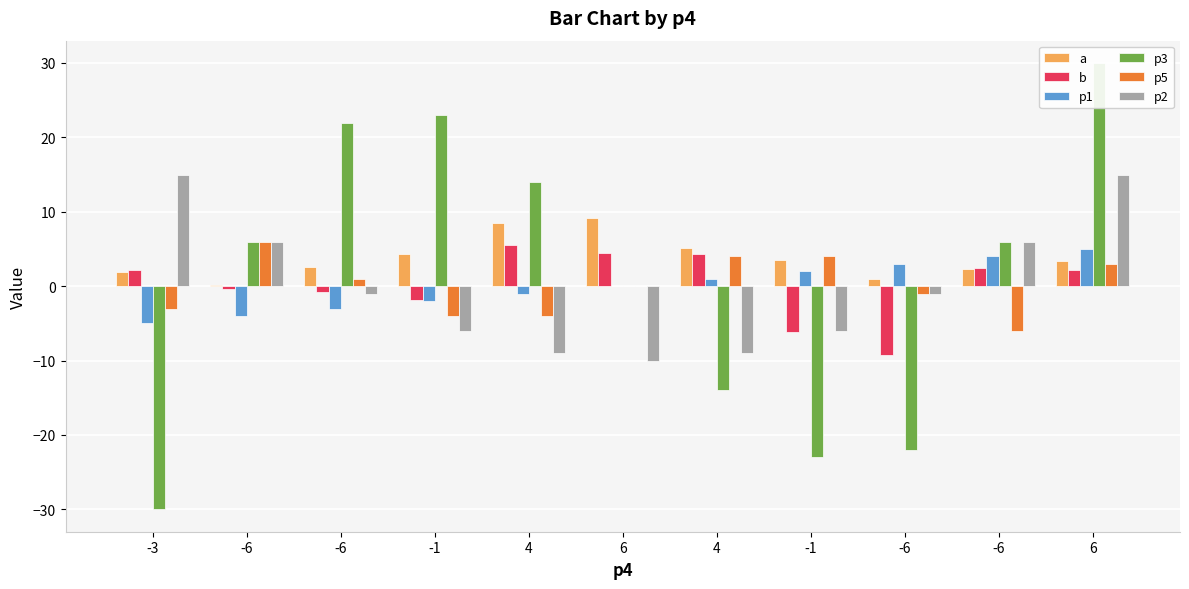

What is the highest value of the p1 series?

5.0